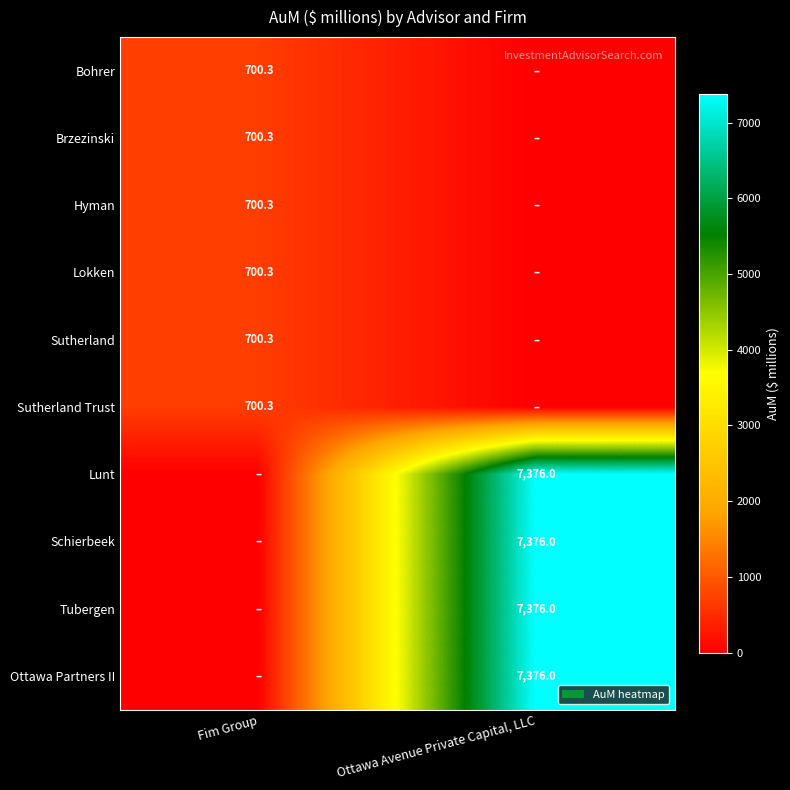

The Ottawa Partners II series shows 11593.9 at Ottawa Avenue Private Capital, LLC. True or false?

False